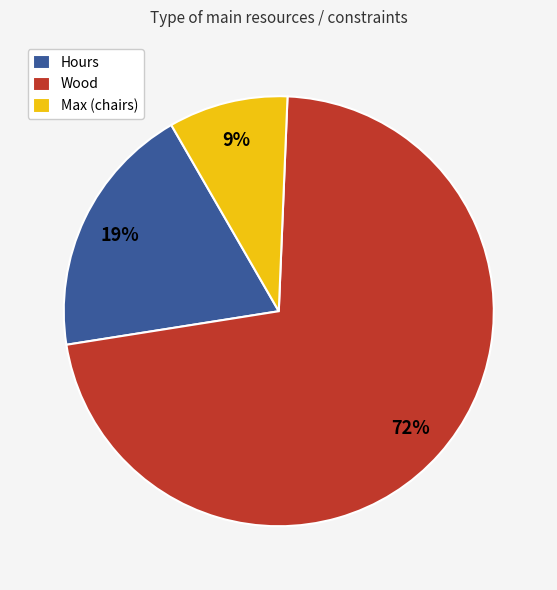

Count the number of slices in the pie.

3